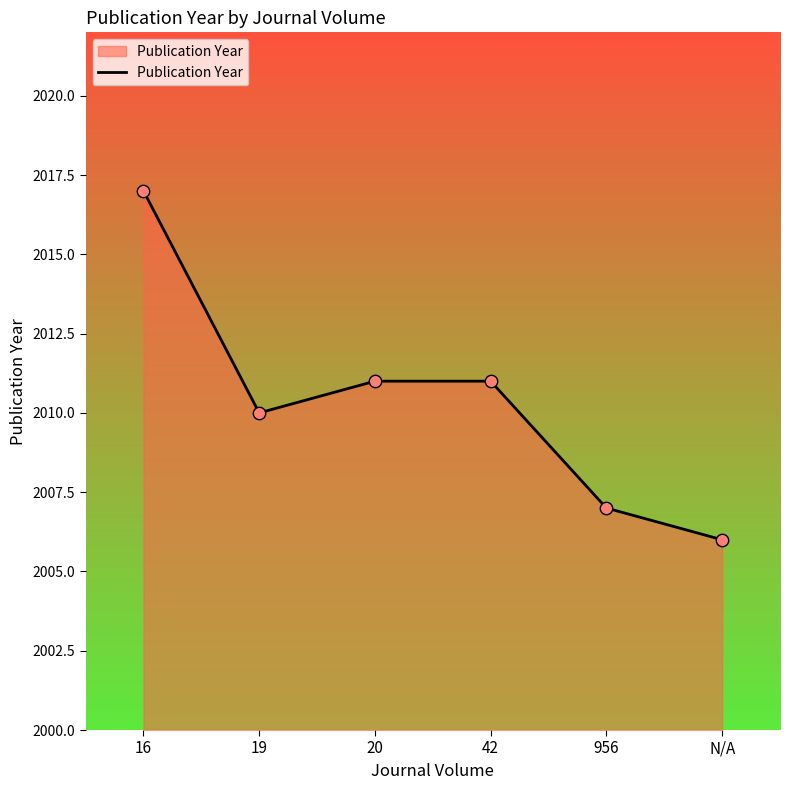

Between 42 and 19, which is larger?

42